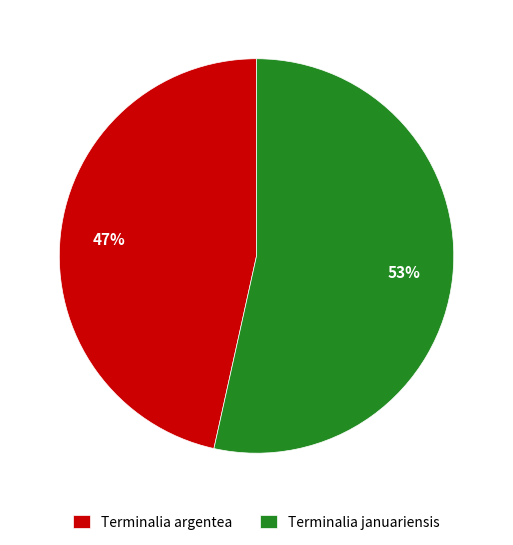

Does any single category account for the majority?

Yes